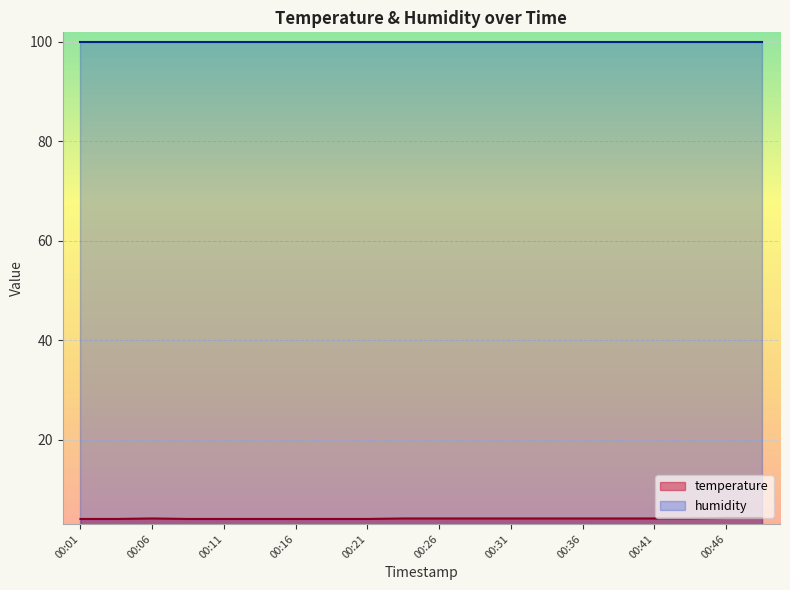

The chart shows a value of 4.3 at 00:46. True or false?

True